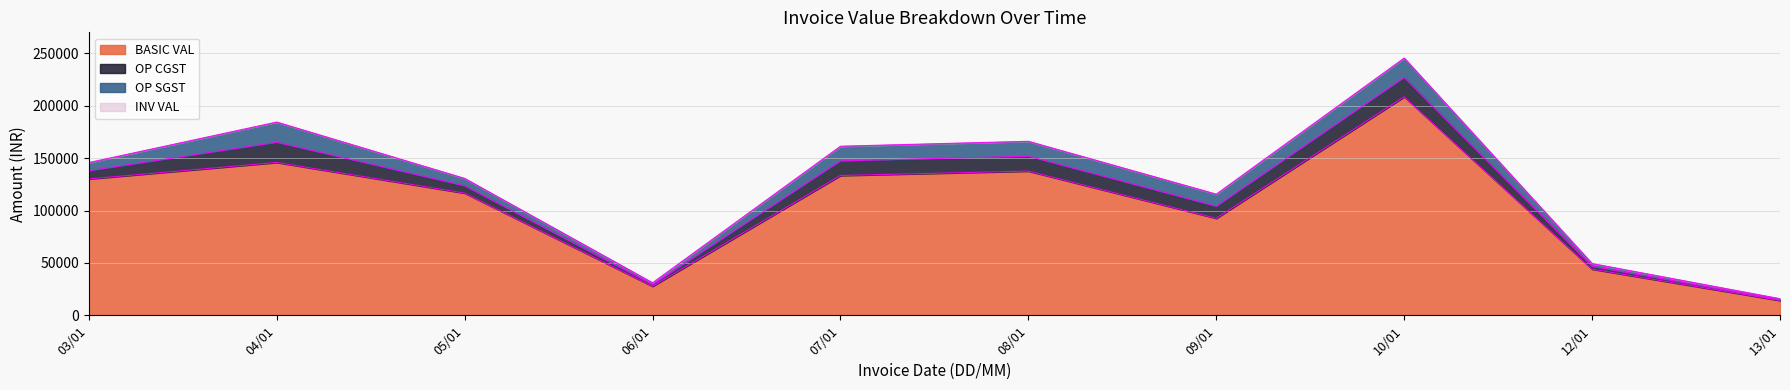

Between 12/01 and 06/01, which is larger?

12/01